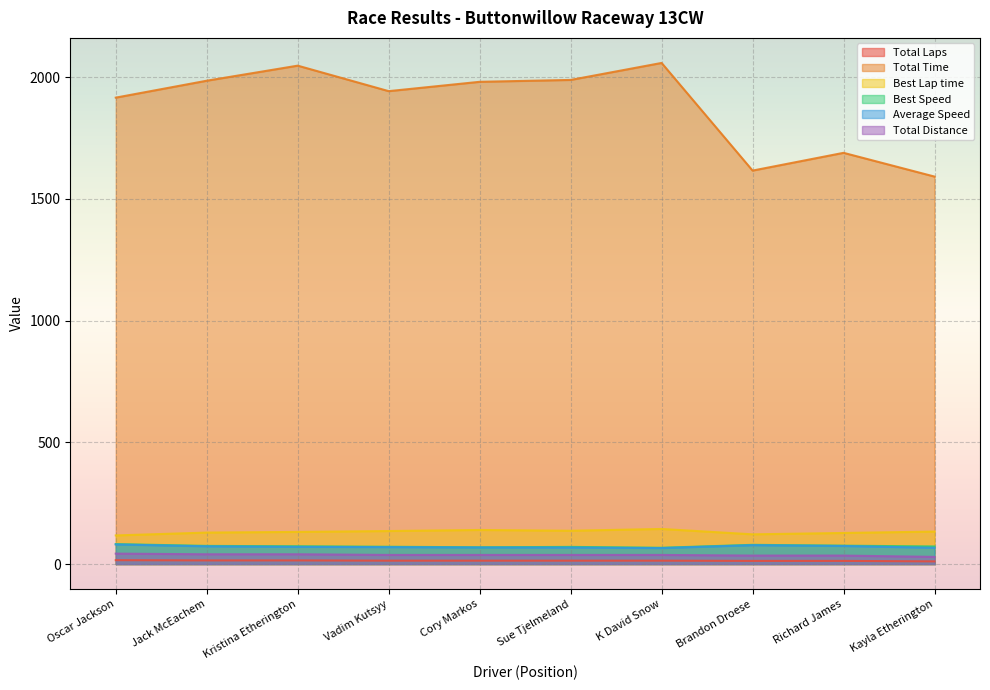

Which series has the largest total across all categories?

Total Time